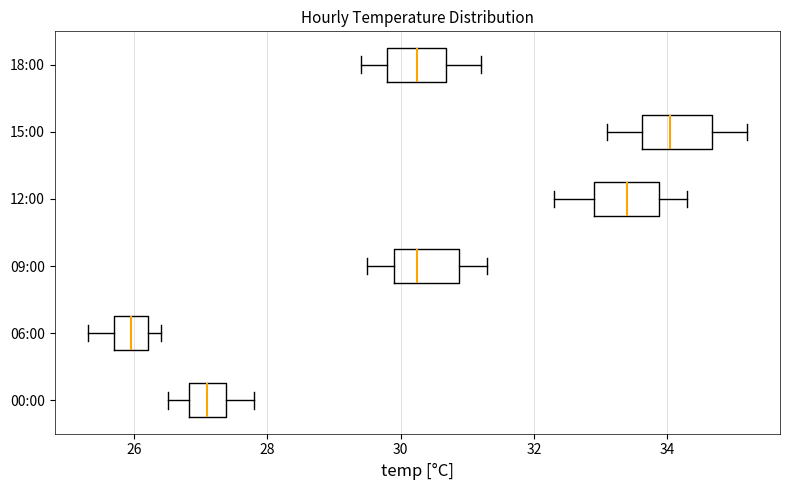

Reading bottom to top, transcribe this box plot: for each box, give where its median line is, the range the box spans, and where its two whiskers end, as read against the x-axis. The values are not printed on the chart, so give them approximately, as read against the axis.

00:00: median 27.2, box 26.8 to 27.4, whiskers 26.6 to 27.8
06:00: median 26.0, box 25.8 to 26.2, whiskers 25.4 to 26.4
09:00: median 30.2, box 30.0 to 30.8, whiskers 29.6 to 31.4
12:00: median 33.4, box 33.0 to 33.8, whiskers 32.4 to 34.4
15:00: median 34.0, box 33.6 to 34.6, whiskers 33.2 to 35.2
18:00: median 30.2, box 29.8 to 30.6, whiskers 29.4 to 31.2